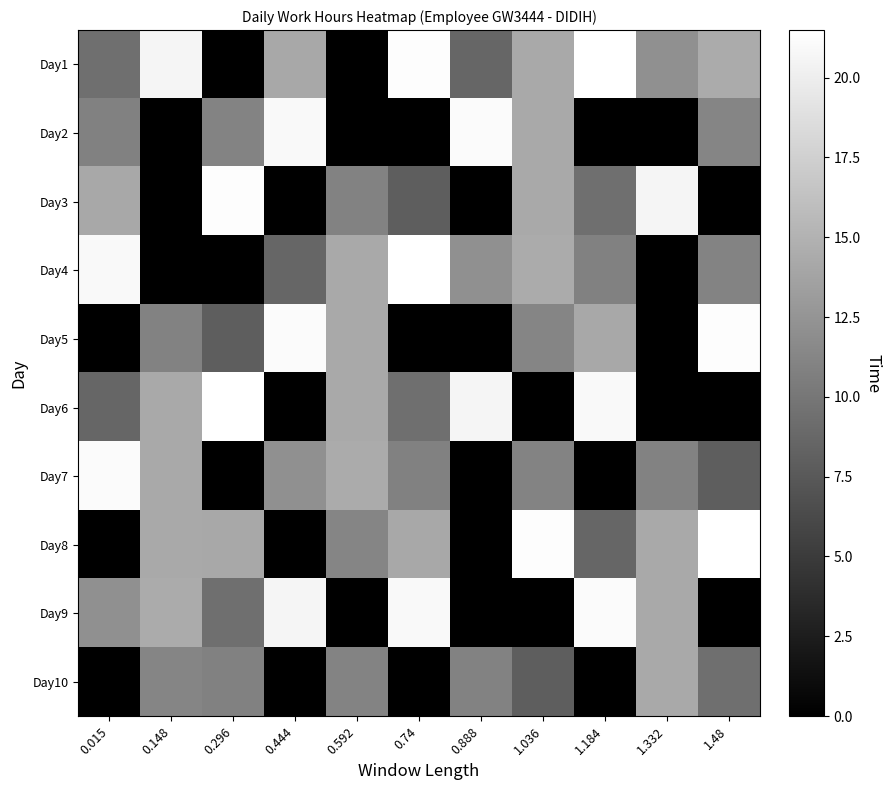

Between 0.444 and 1.184, which series saw the biggest shift?

Day2